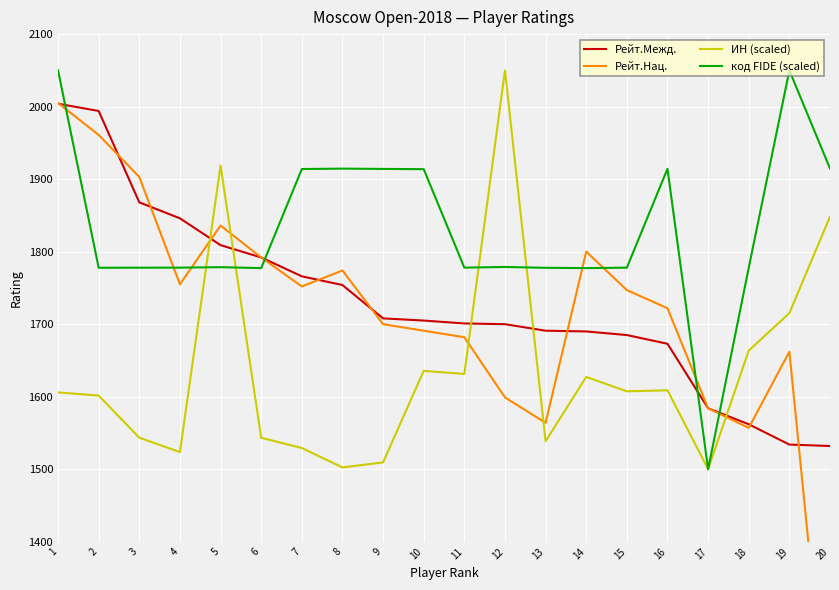

What is the total value across all series at 9?

6831.5